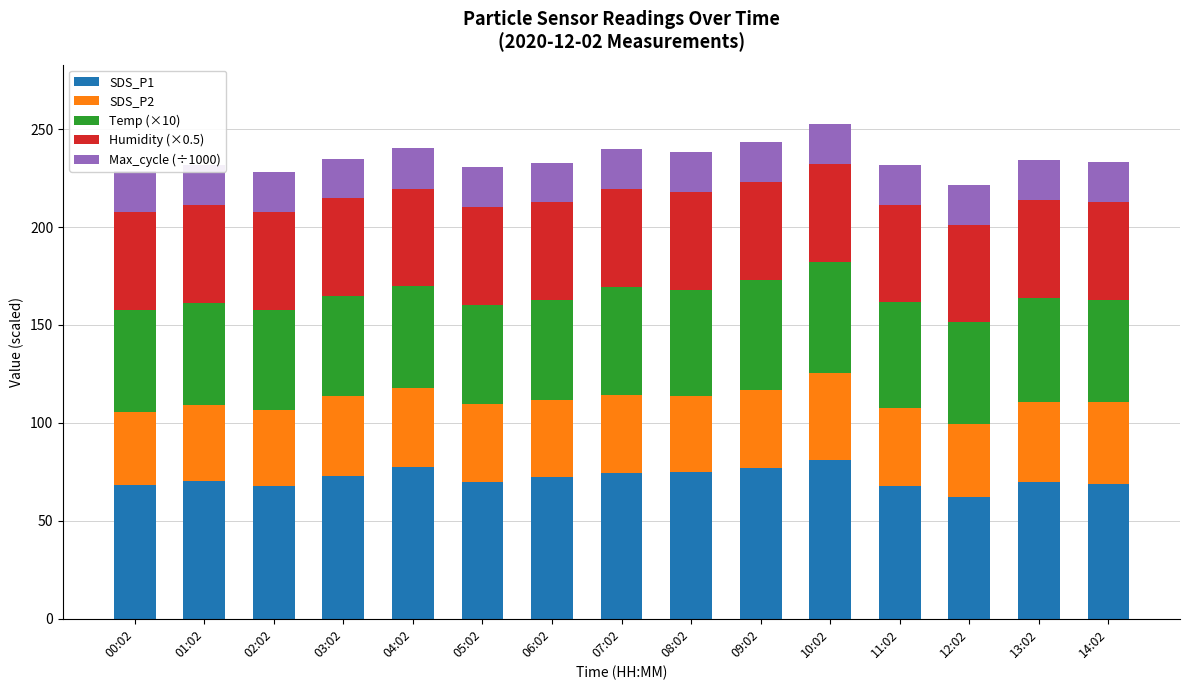

What is the total value across all series at 05:02?

230.9